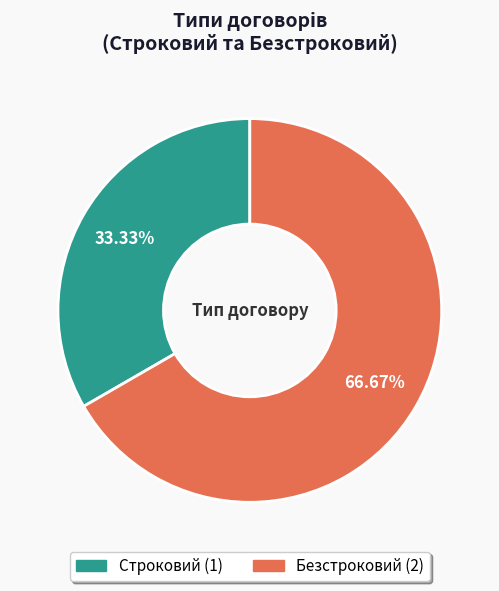

To the nearest percent, what percentage of the pie is Строковий?

33%